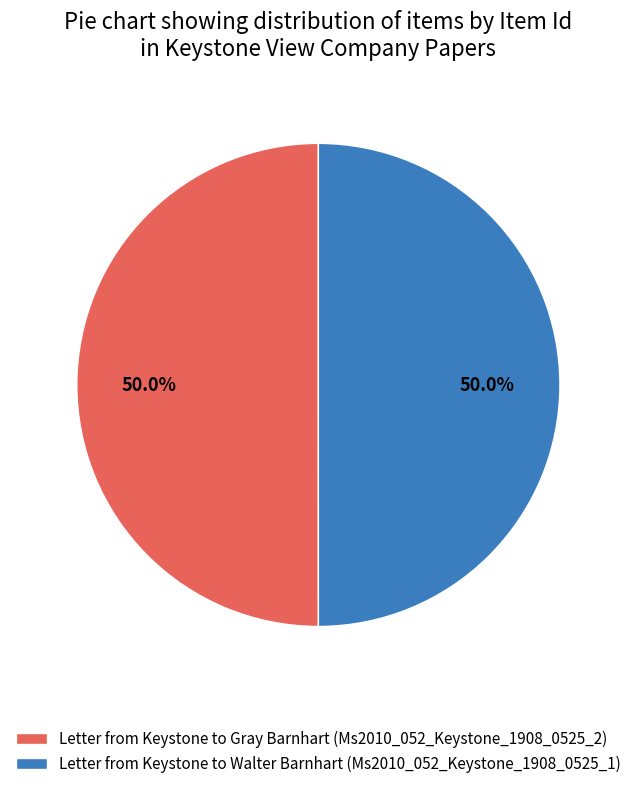

Is the sum of Letter from Keystone to Walter Barnhart (Ms2010_052_Keystone_1908_0525_1) and Letter from Keystone to Gray Barnhart (Ms2010_052_Keystone_1908_0525_2) greater than half?

Yes